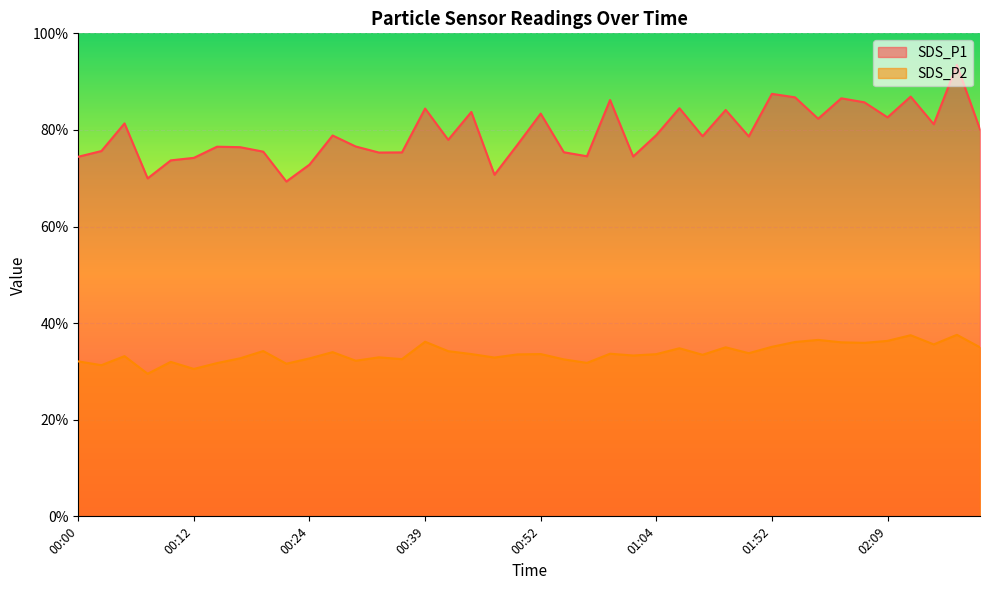

How many lines are shown in the chart?

2